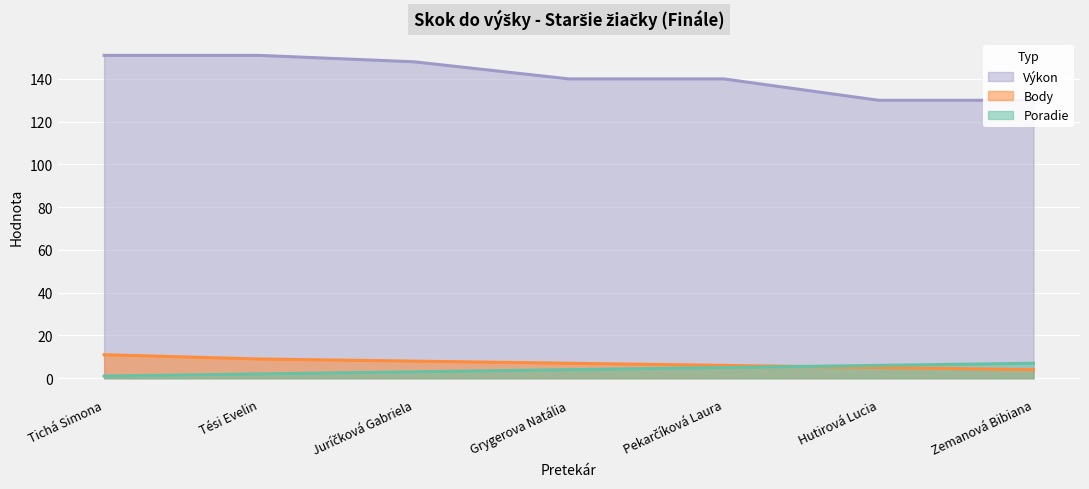

What is the total value across all series at Pekarčíková Laura?

151